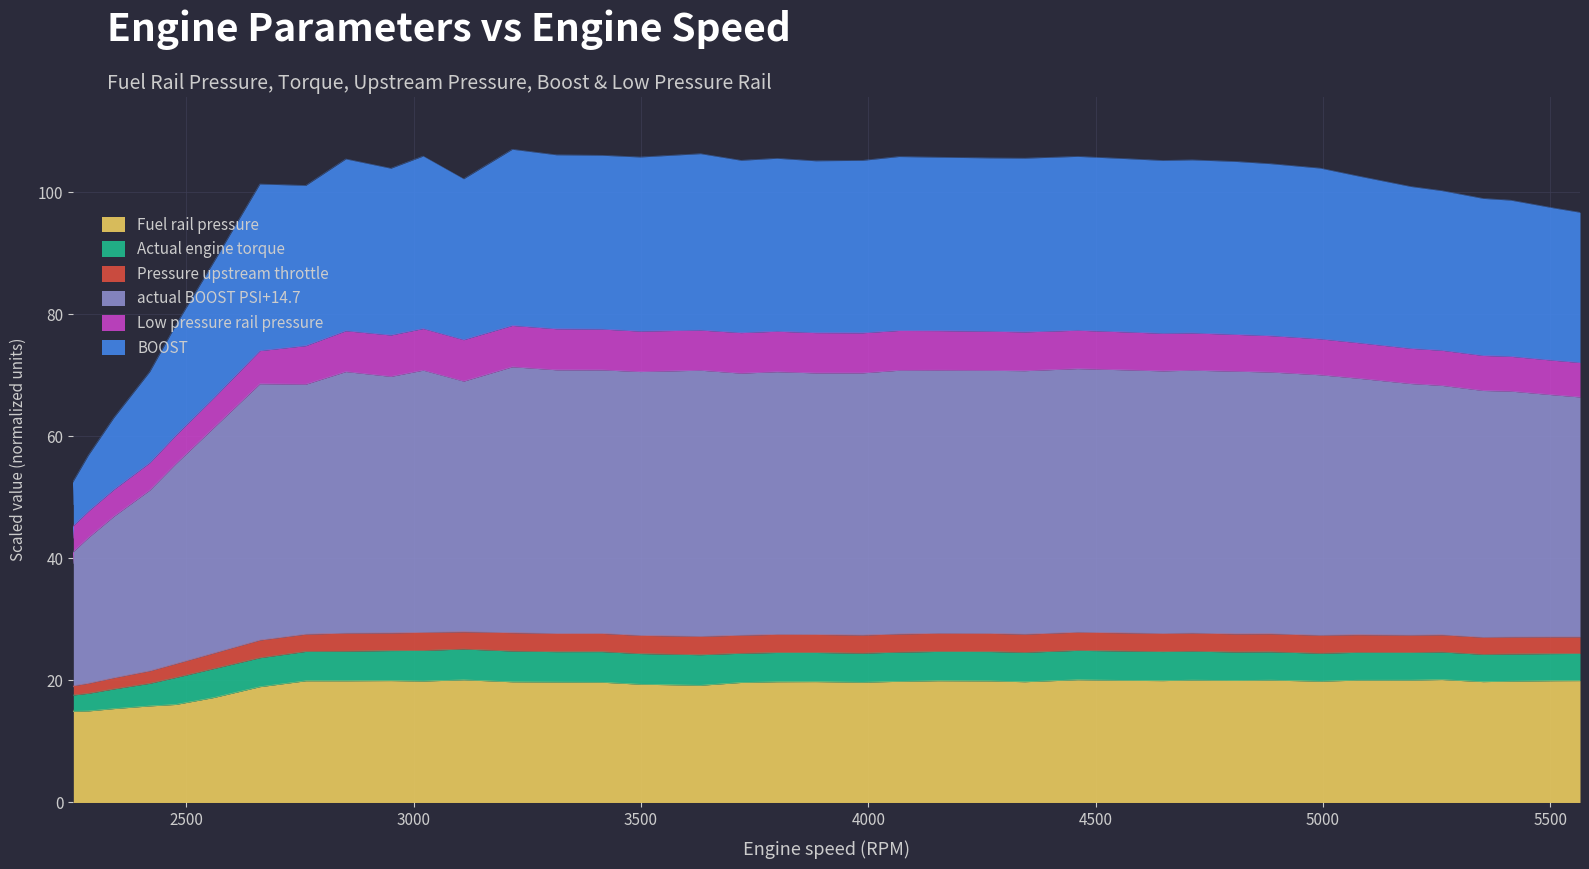

The Pressure upstream throttle series shows 101.3 at 2662. True or false?

True